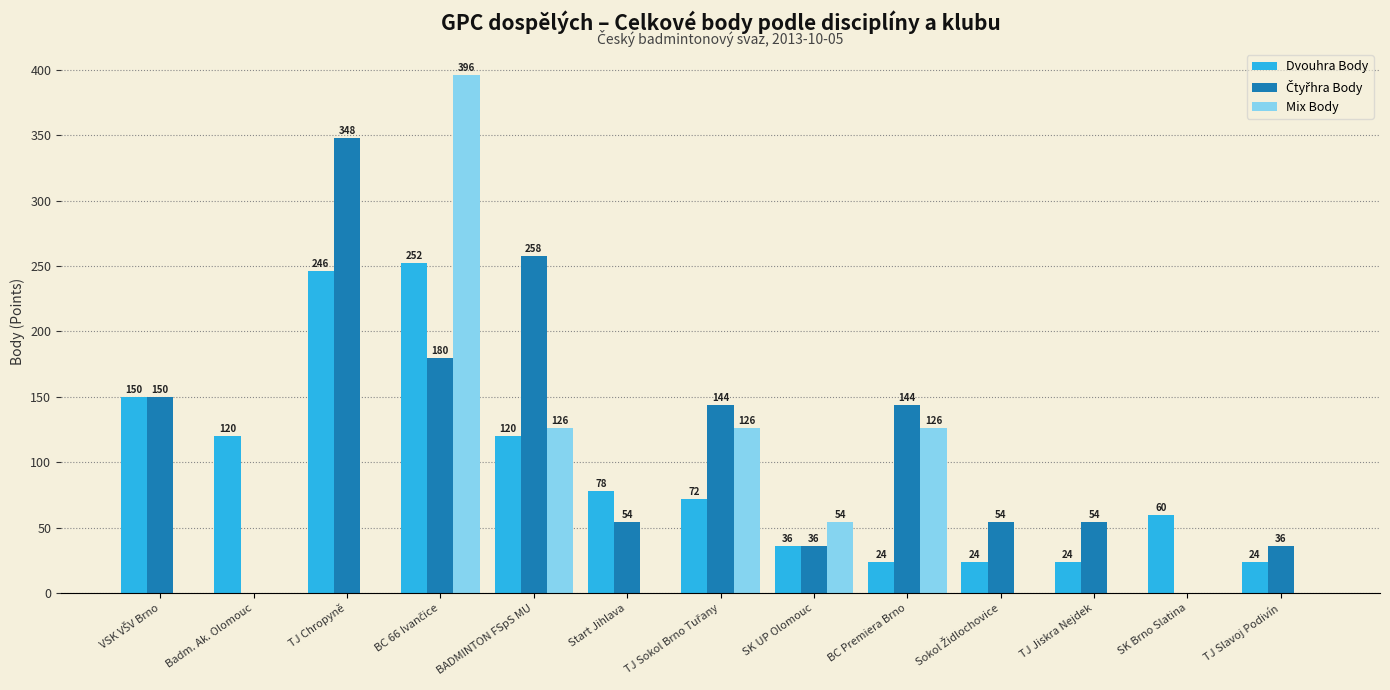

How many Mix Body values are between 0 and 126?

12